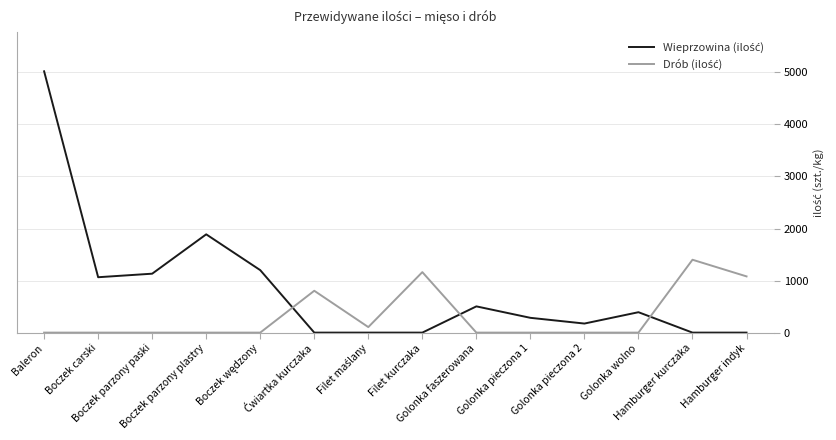

What is the maximum value shown in the chart?

5020